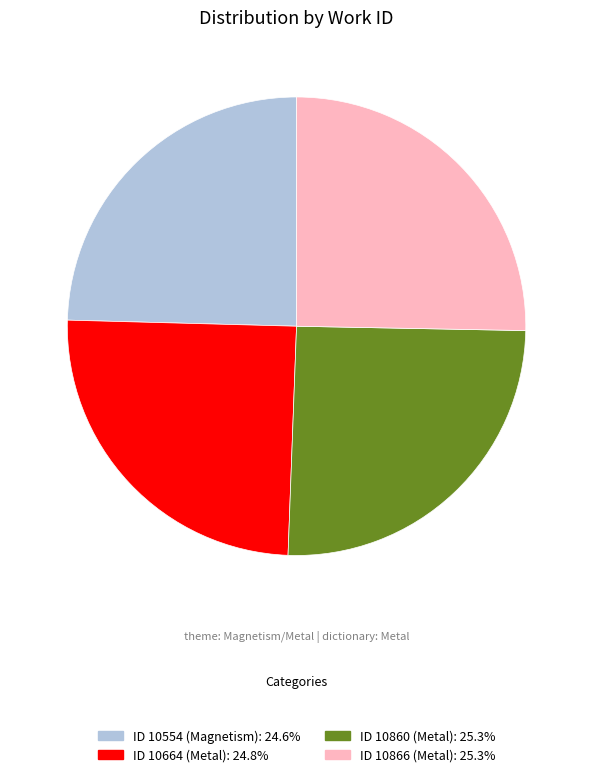

How many segments does this pie chart have?

4